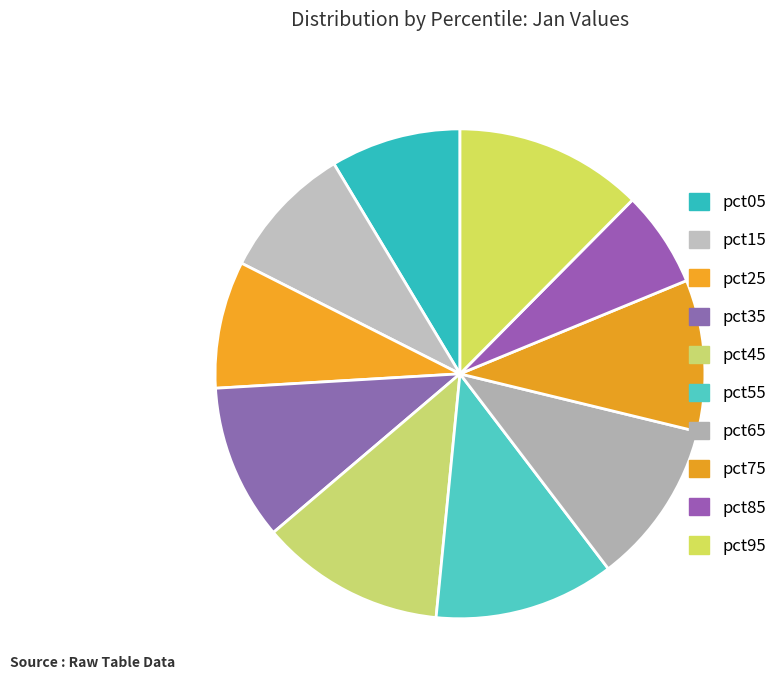

True or false: pct85 accounts for 6% of the total.

True